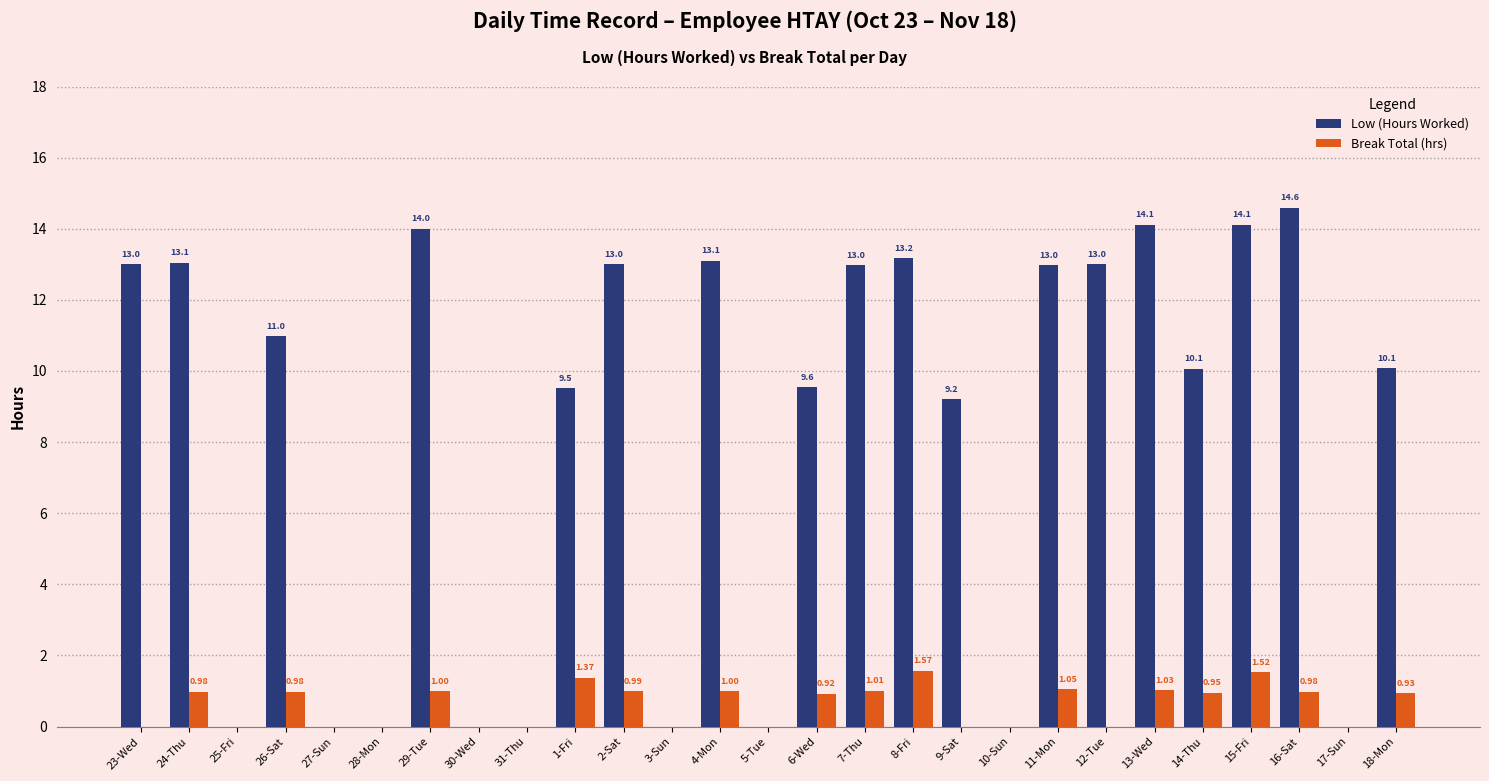

Between 28-Mon and 13-Wed, which series saw the biggest shift?

Low (Hours Worked)